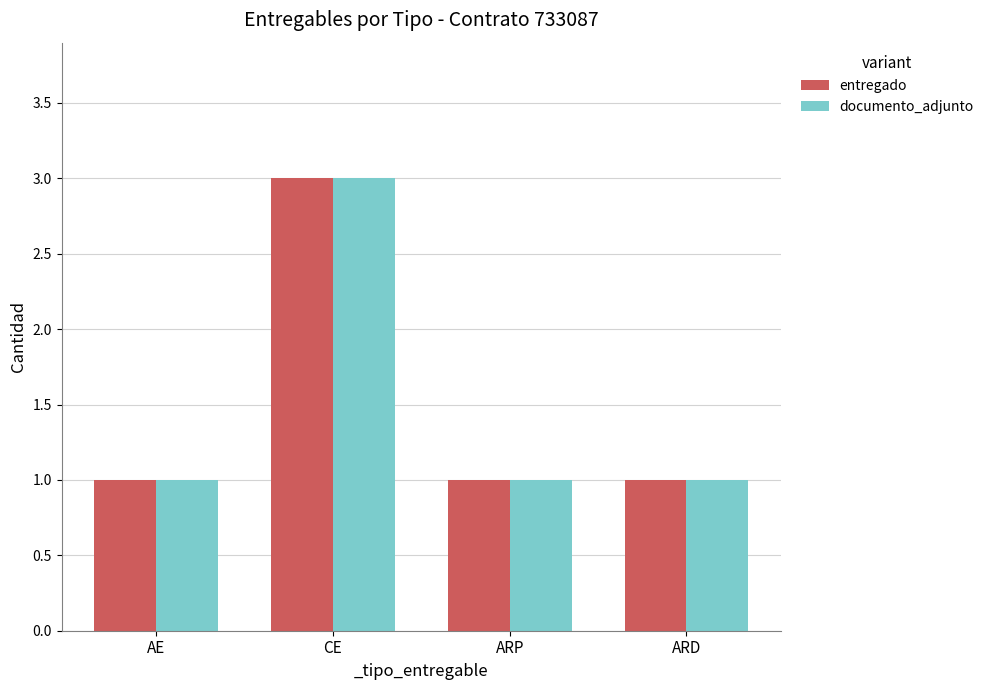

Read the entregado value at AE.

1